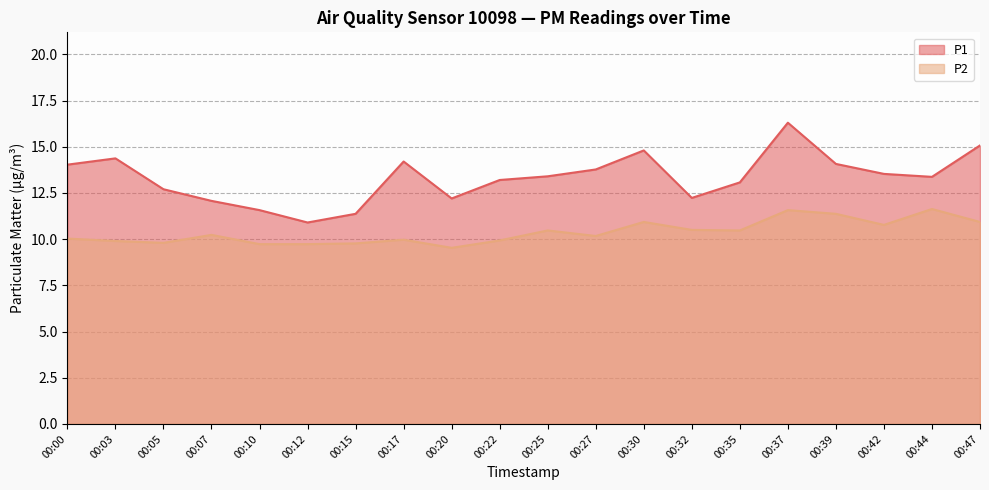

What are all the series names shown in the legend?

P1, P2